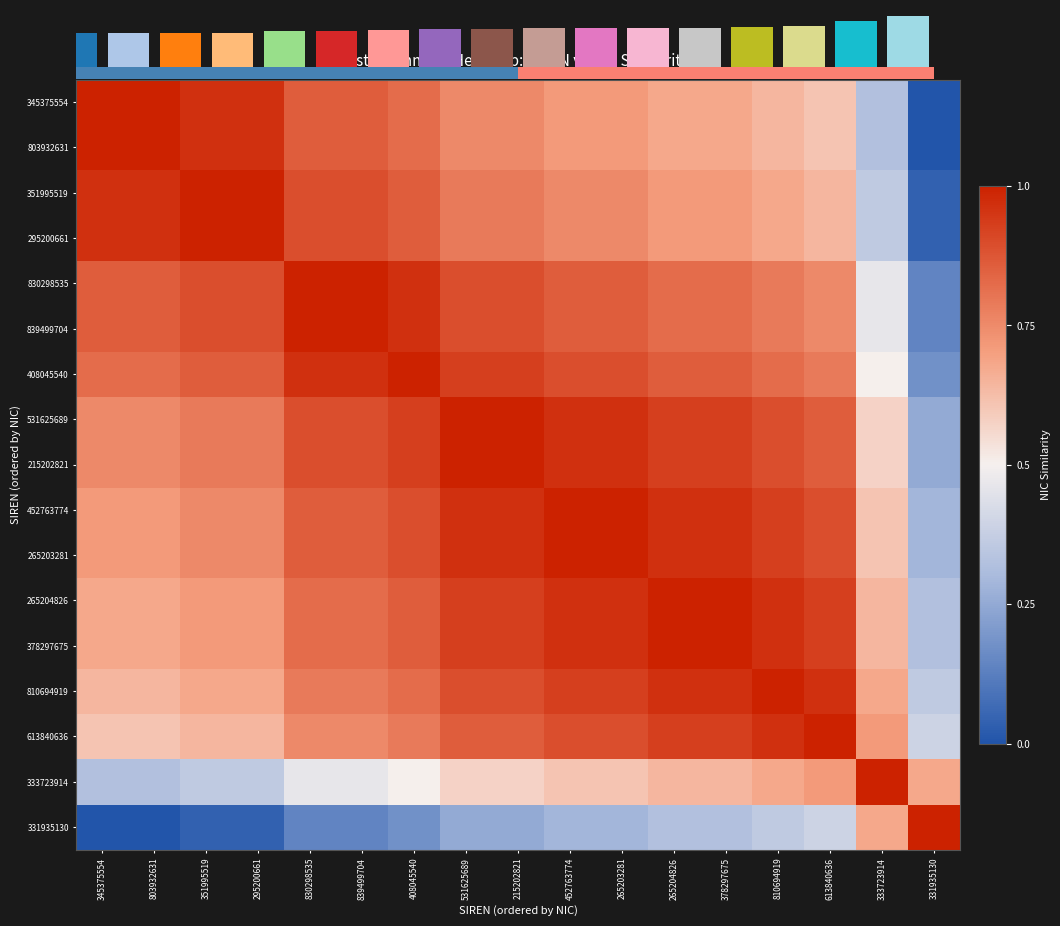

At how many categories does at least one series exceed 0?

17